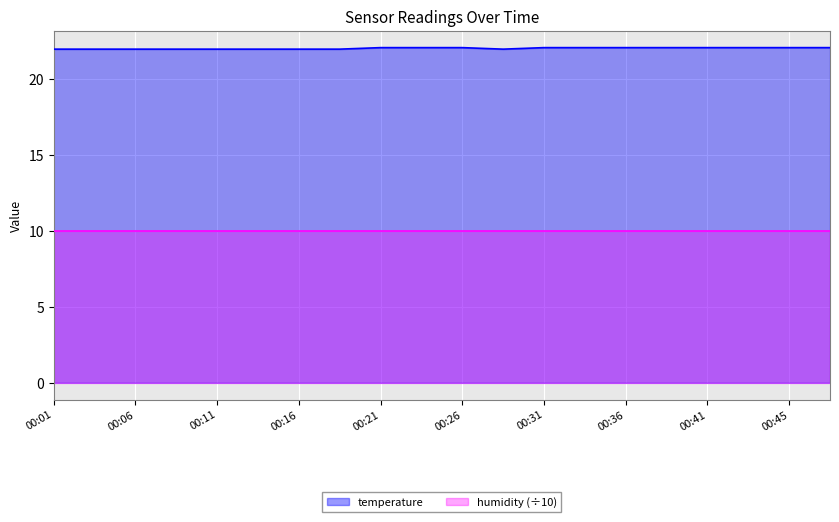

List the labels in order of value, largest first.

00:21, 00:23, 00:26, 00:31, 00:33, 00:36, 00:38, 00:41, 00:43, 00:45, 00:48, 00:01, 00:04, 00:06, 00:09, 00:11, 00:14, 00:16, 00:19, 00:28